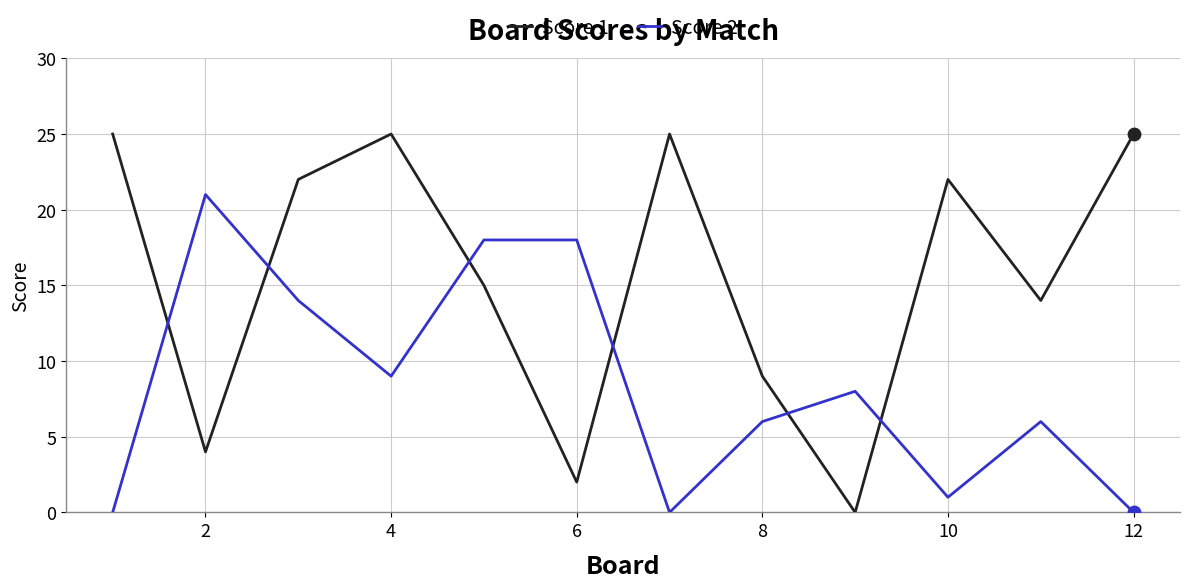

Which series has the widest spread of values?

Score 1